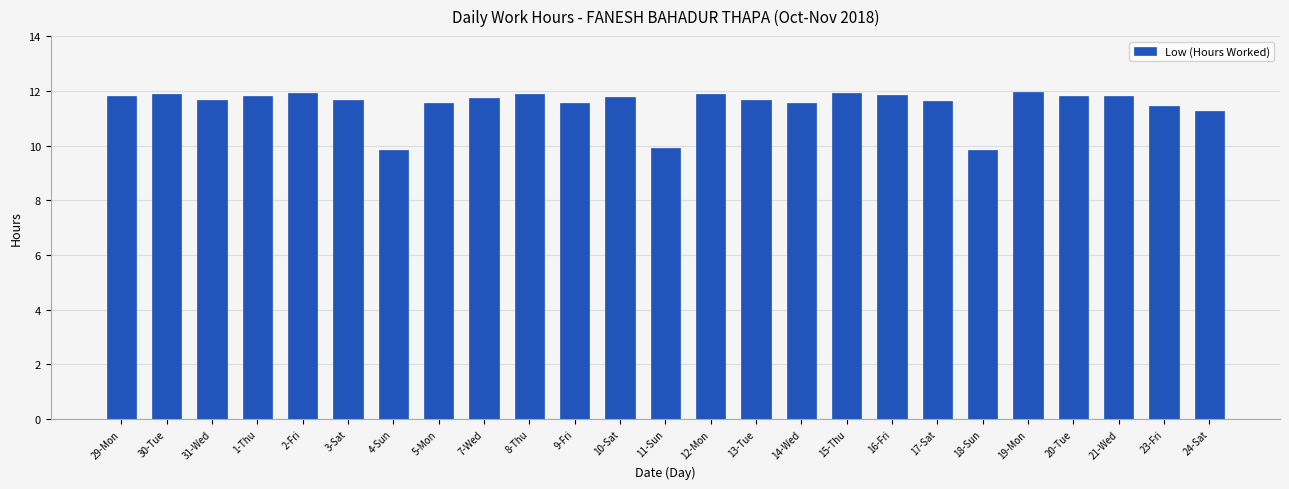

What is the maximum value shown in the chart?

12.0